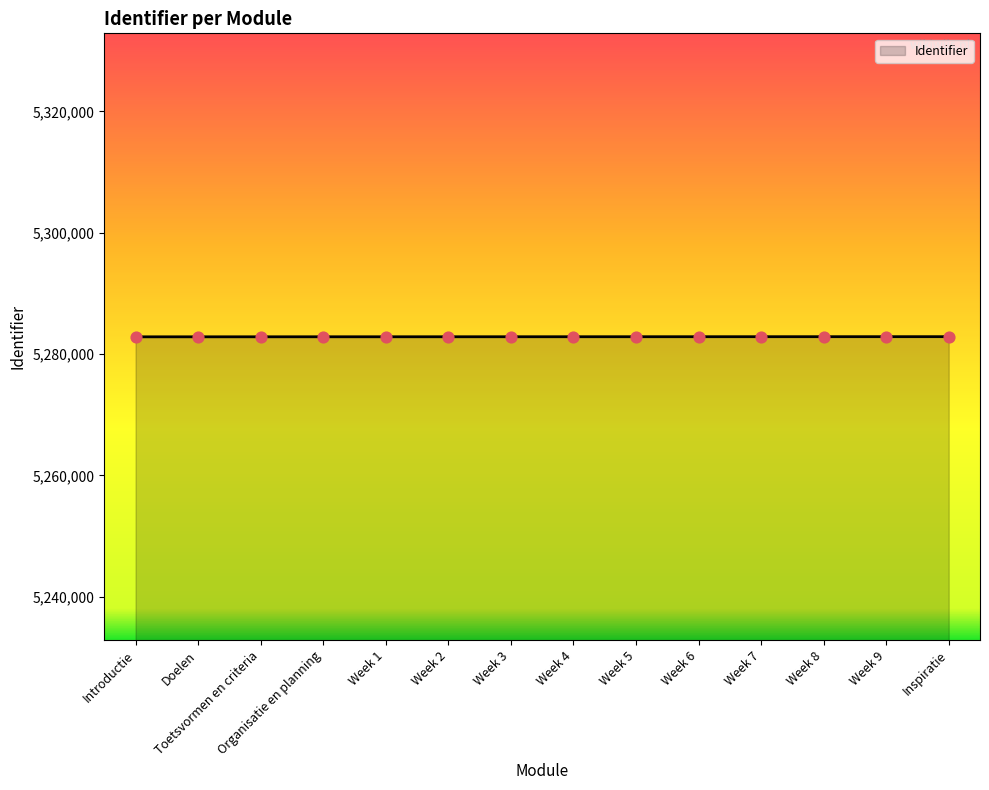

What is the change in value from Week 3 to Week 7?

+8